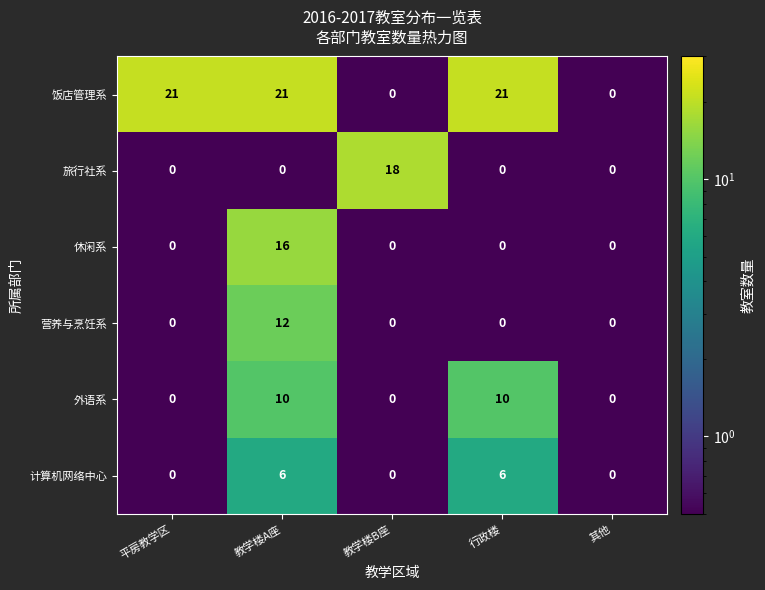

How many 饭店管理系 values are between 0 and 21?

5